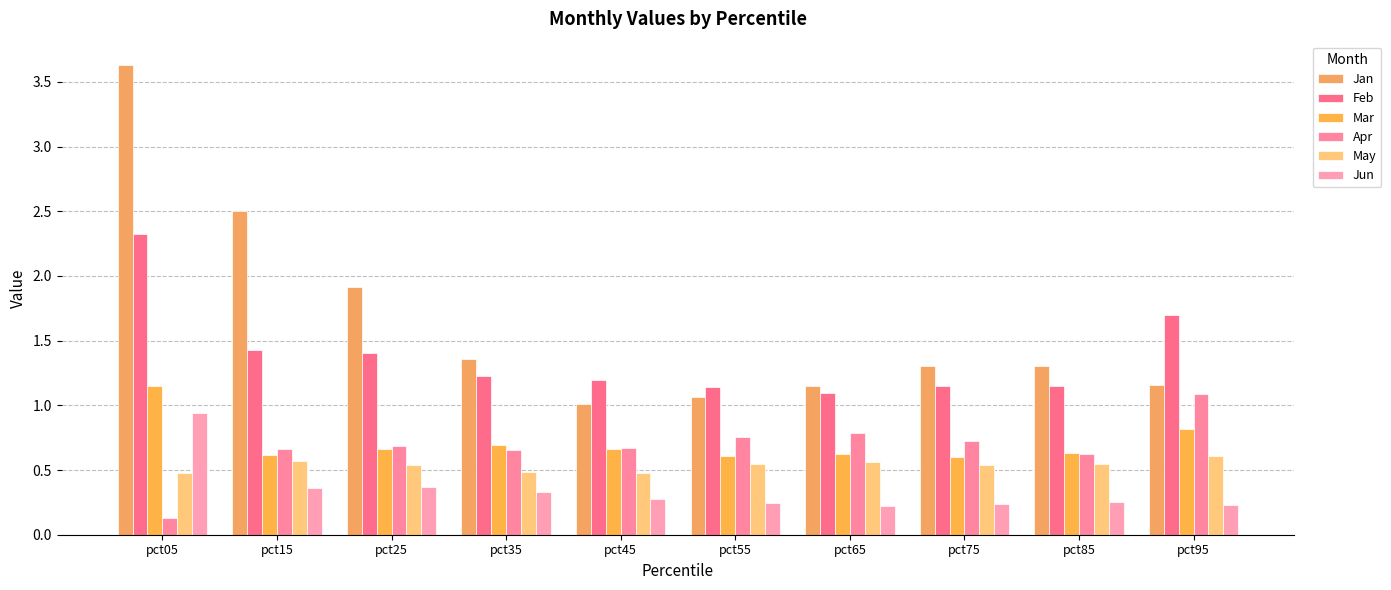

What is the difference between the second highest and minimum values in the Apr series?

0.7